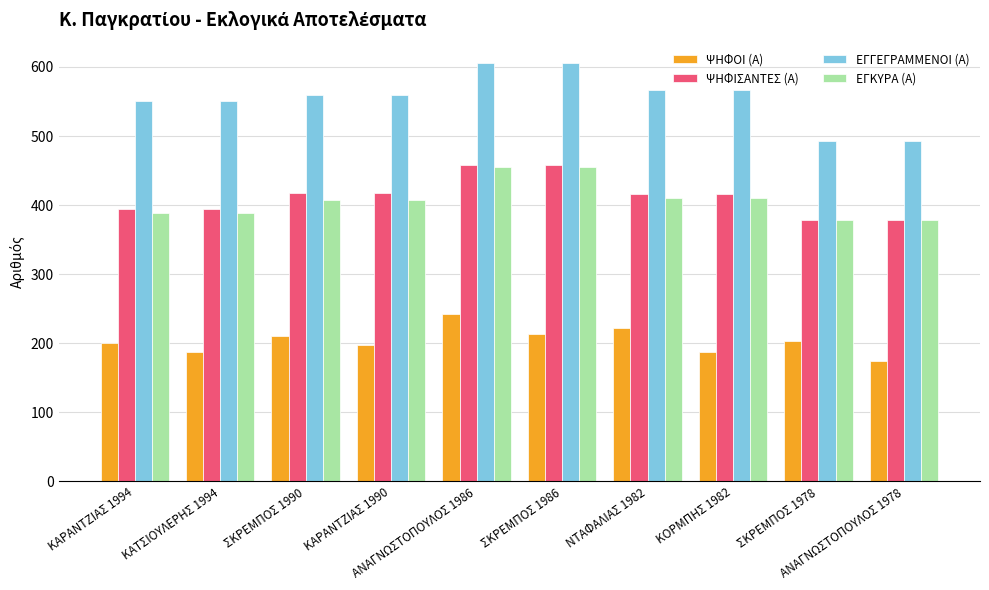

Is the value of ΕΓΓΕΓΡΑΜΜΕΝΟΙ (Α) at ΣΚΡΕΜΠΟΣ 1986 greater than the value of ΨΗΦΙΣΑΝΤΕΣ (Α) at ΣΚΡΕΜΠΟΣ 1986?

Yes